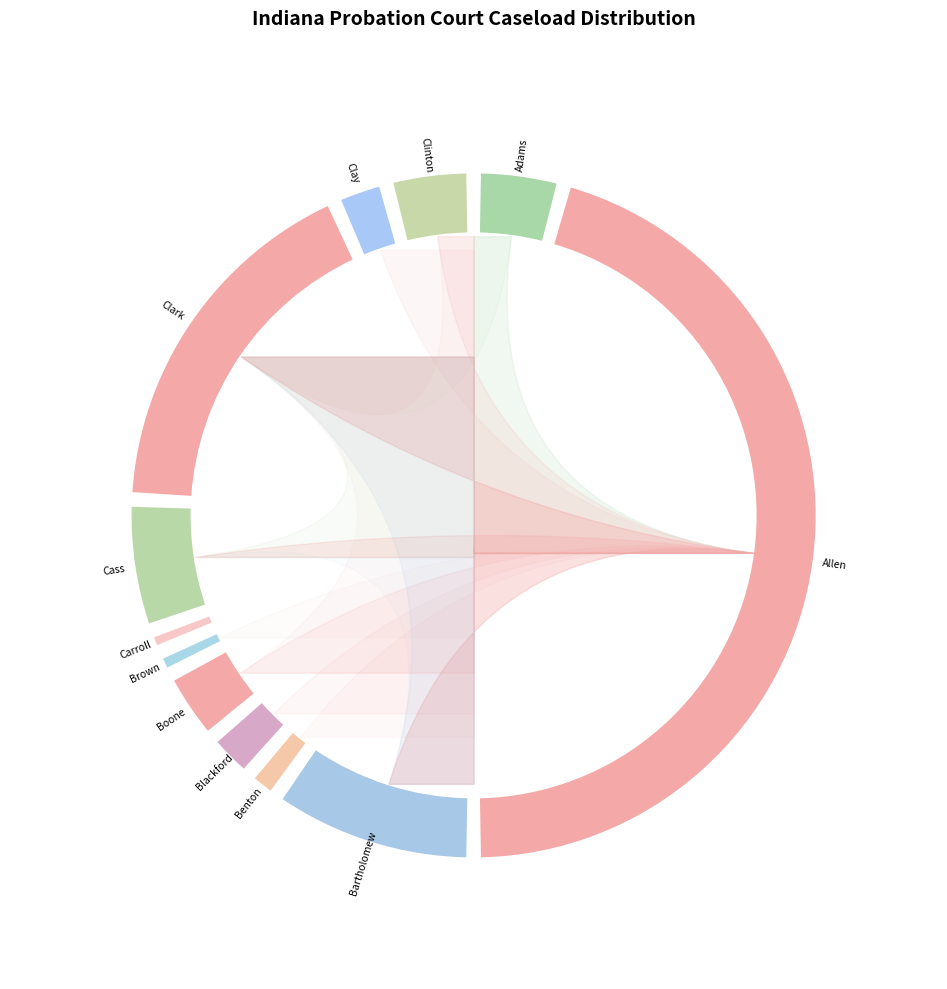

Between PROBATION (Brown) and PROBATION (Clay), which is larger?

PROBATION (Clay)